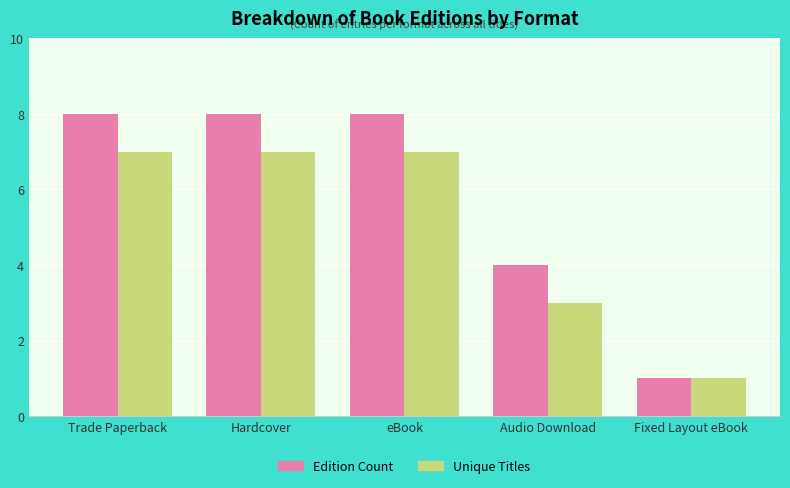

The Unique Titles series shows 1 at Audio Download. True or false?

False